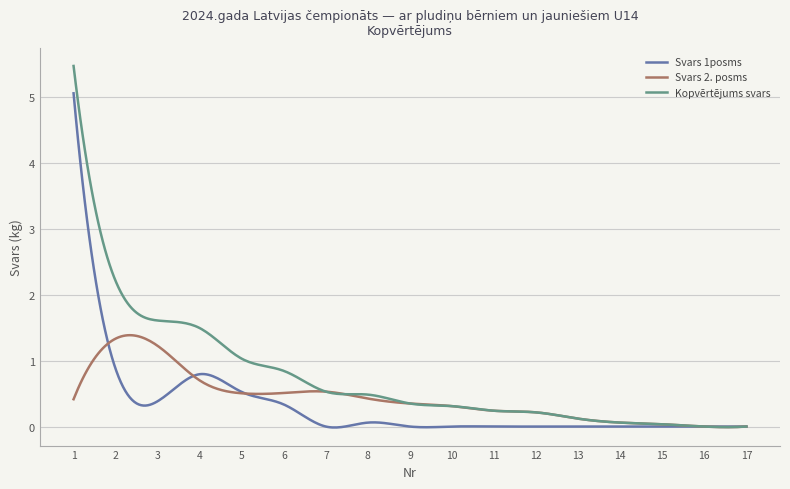

Which series has the widest spread of values?

Kopvērtējums svars